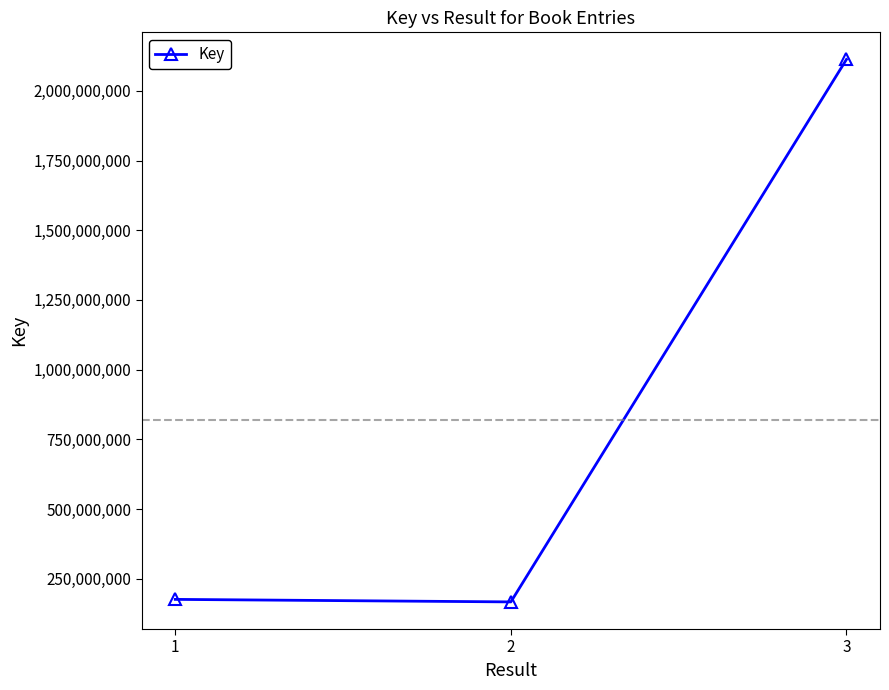

What is the average value?

818363807